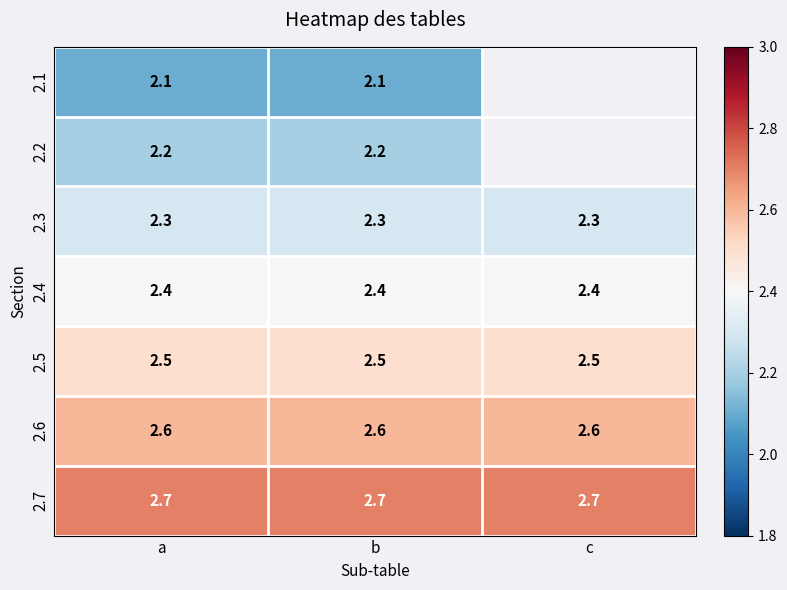

What is the approximate value of 2.7 at c?

2.7